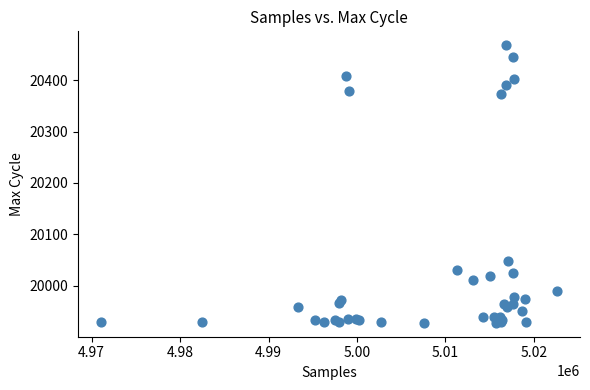

What Y value in the scatter plot is closest to 20198?

20048